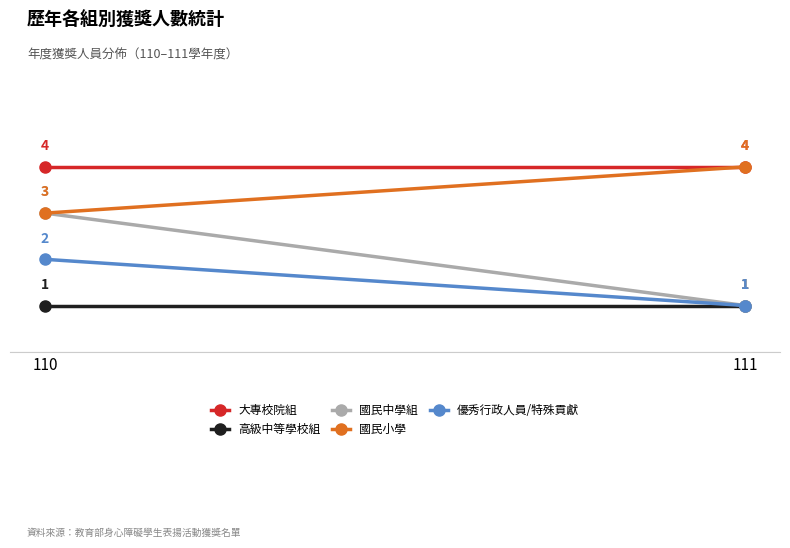

Rank the series at 111 from lowest to highest value.

高級中等學校組, 國民中學組, 優秀行政人員/特殊貢獻, 大專校院組, 國民小學